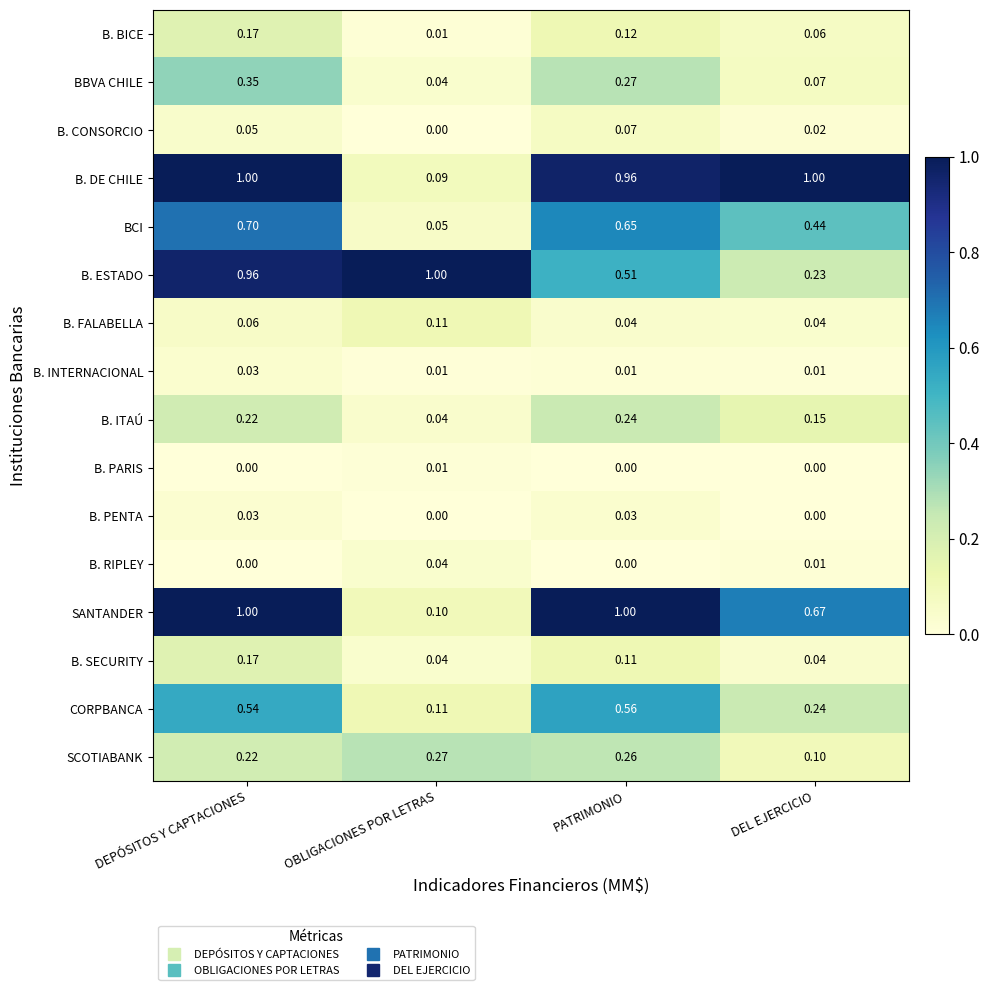

Between OBLIGACIONES POR LETRAS and PATRIMONIO, which series saw the biggest shift?

SANTANDER